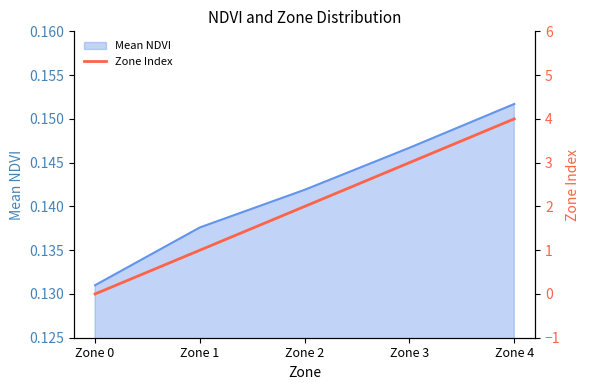

Where is Mean NDVI nearest to the value 0?

Zone 0